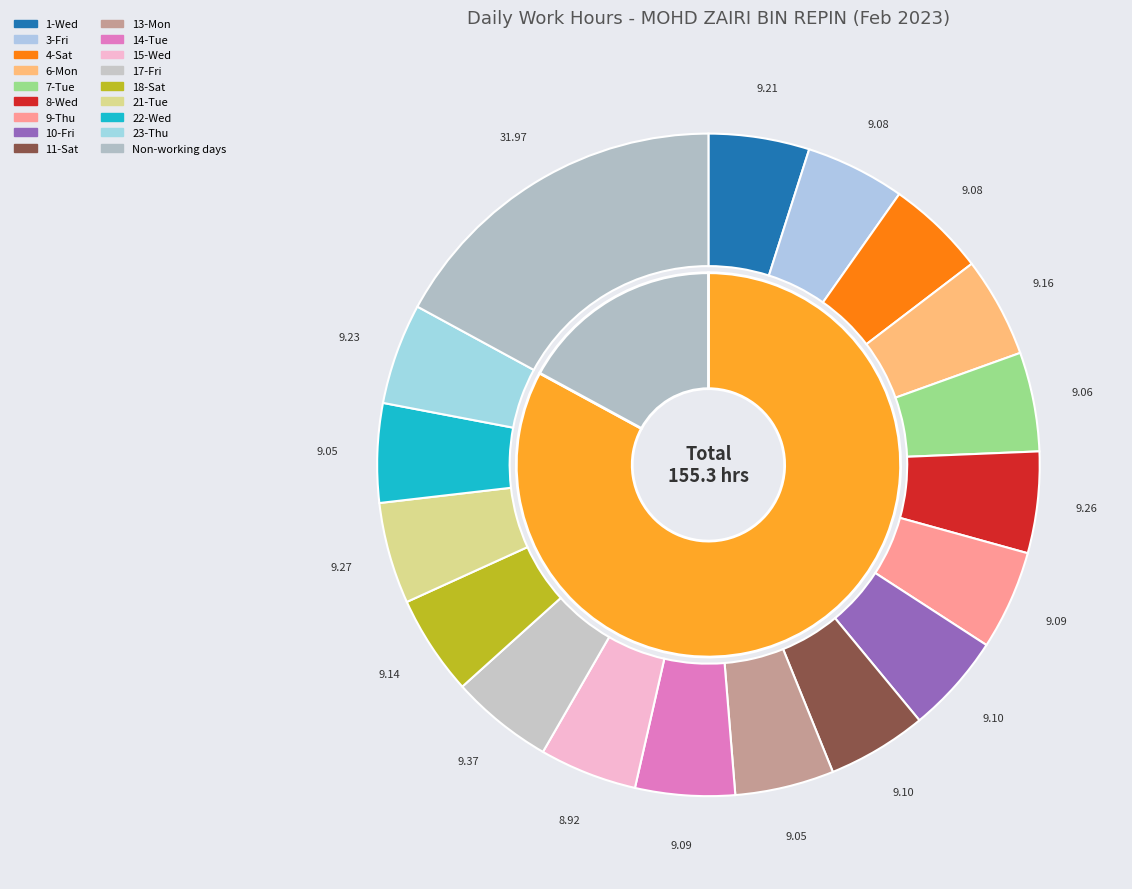

To the nearest percent, what percentage of the pie is 22-Wed?

6%